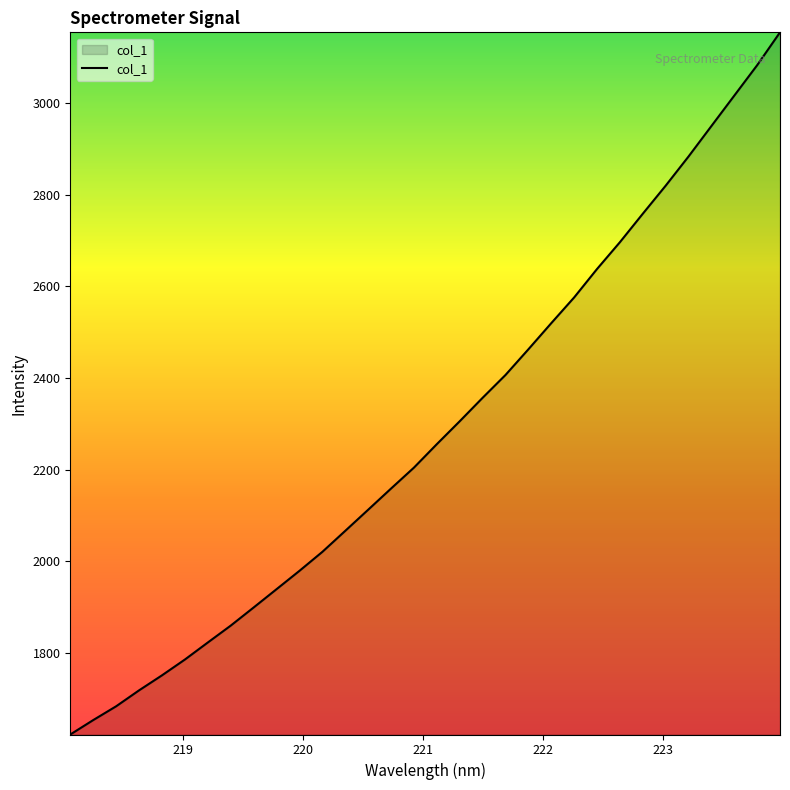

What is the difference between the maximum and minimum values?

1532.0